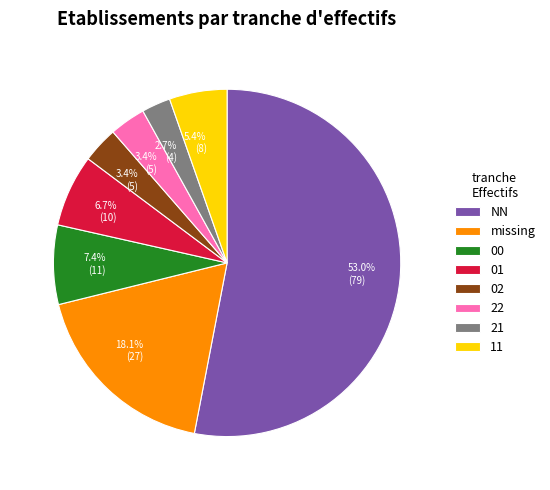

Does any single category account for the majority?

Yes